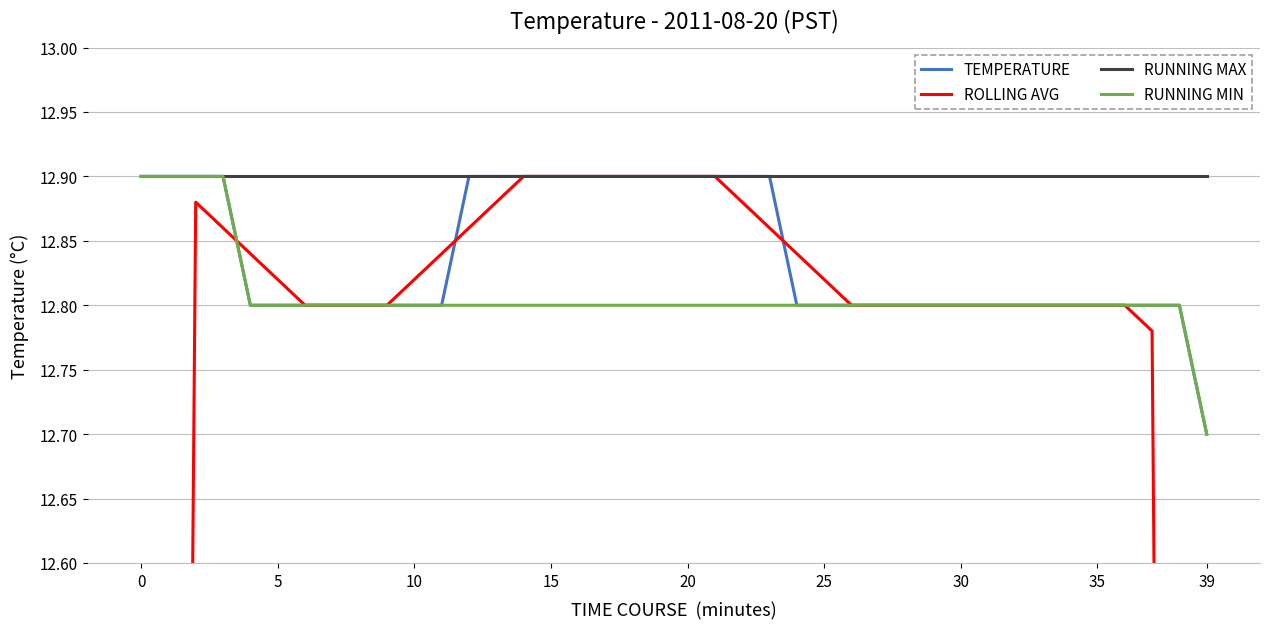

What is the minimum value for RUNNING MAX?

12.9